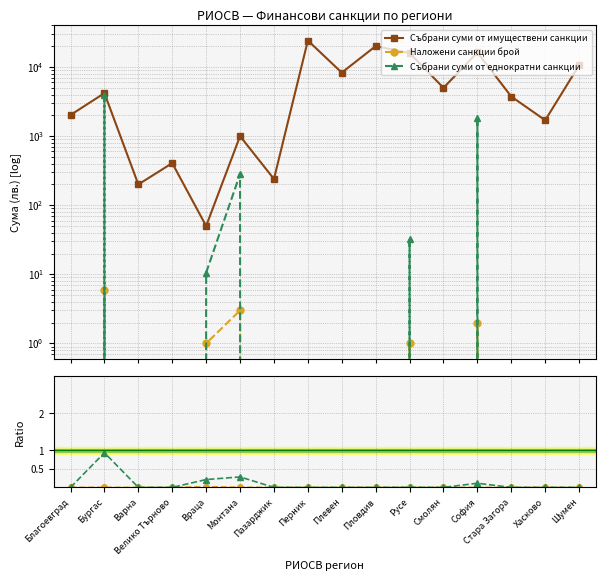

Which category has the lowest value across all series?

Благоевград